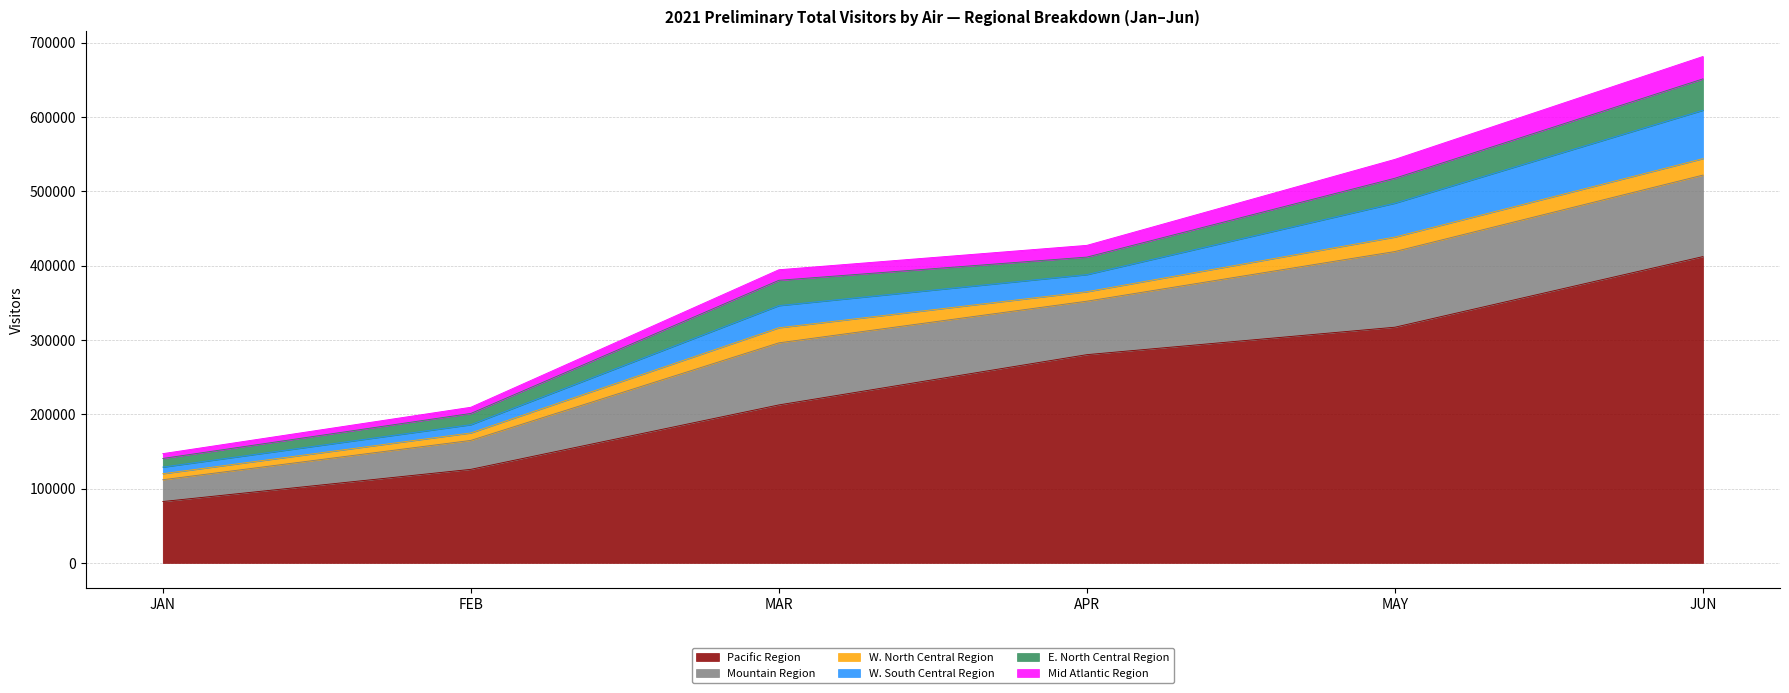

What is the value of the Mountain Region point at the 6th from the left?

109636.2